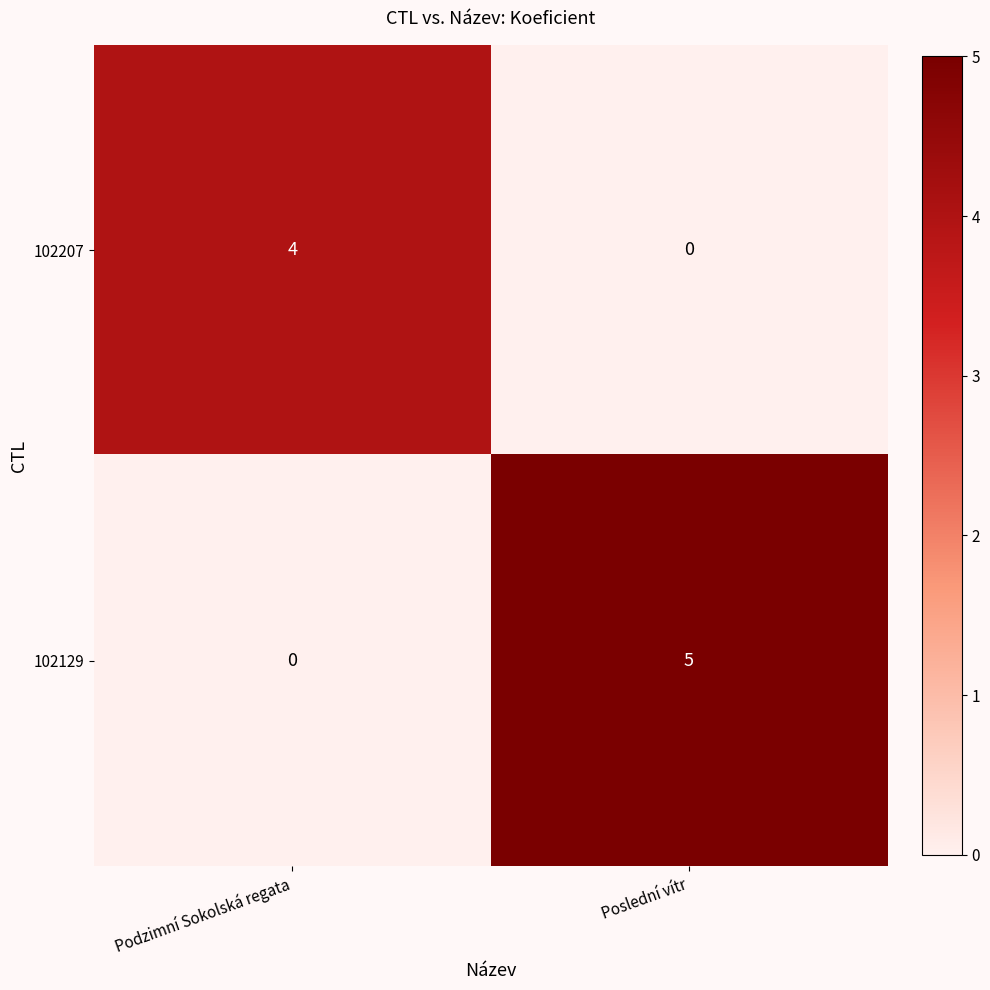

What is the spread (max minus min) of values at Poslední vítr?

5